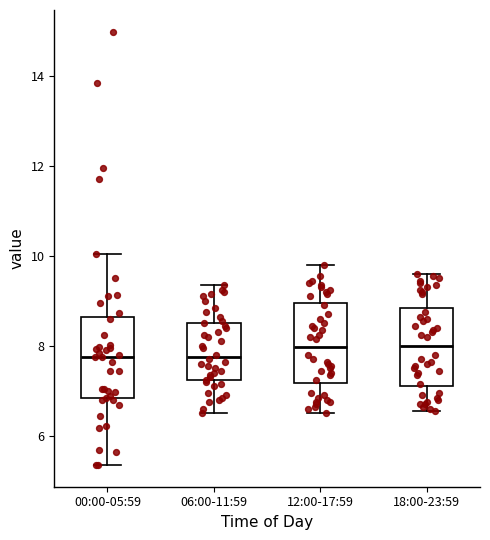

Reading left to right, transcribe this box plot: for each box, give where its median line is, the range the box spans, and where its two whiskers end, as read against the y-axis. The values are not printed on the chart, so give them approximately, as read against the axis.

00:00-05:59: median 7.8, box 6.8 to 8.6, whiskers 5.4 to 10.0
06:00-11:59: median 7.8, box 7.2 to 8.6, whiskers 6.6 to 9.4
12:00-17:59: median 8.0, box 7.2 to 9.0, whiskers 6.6 to 9.8
18:00-23:59: median 8.0, box 7.2 to 8.8, whiskers 6.6 to 9.6